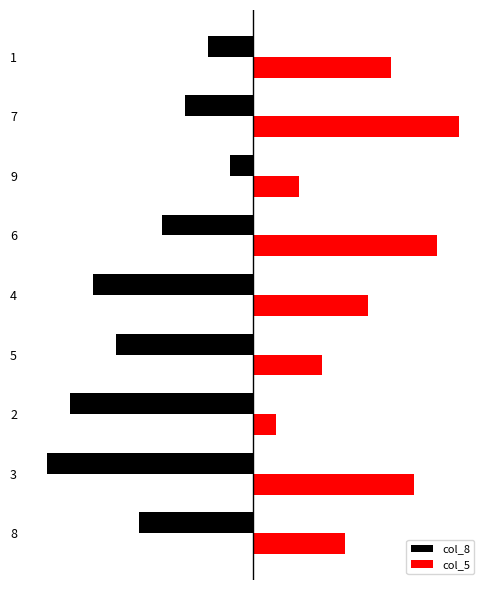

What value does the col_5 series have at 9?

2